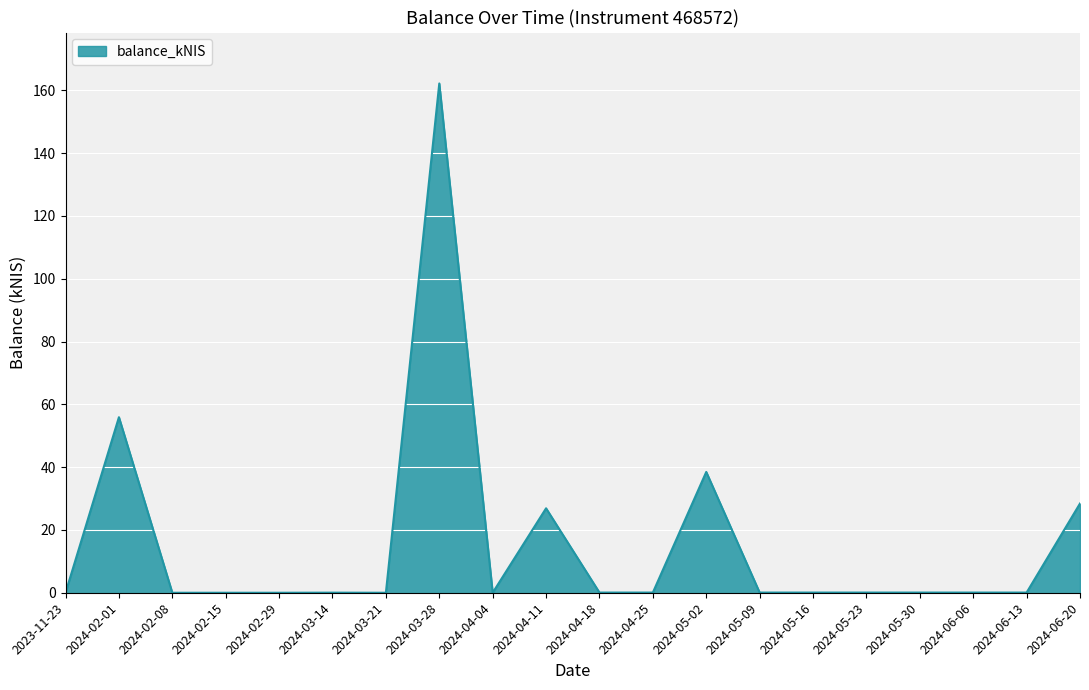

What position from the right is 2024-03-21?

14